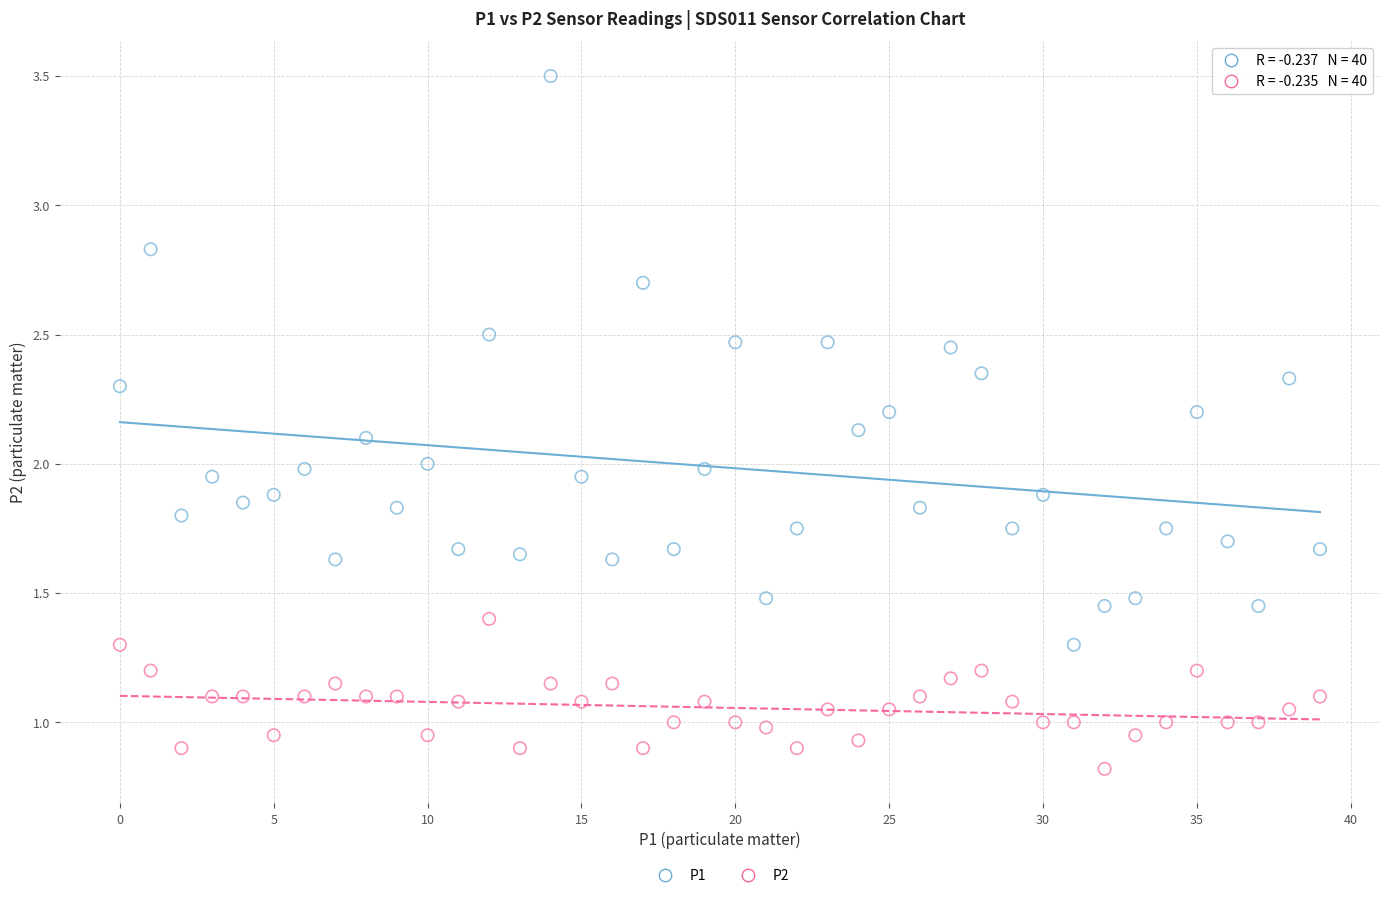

Across all data points, what is the range of Y values (max minus min)?

2.7